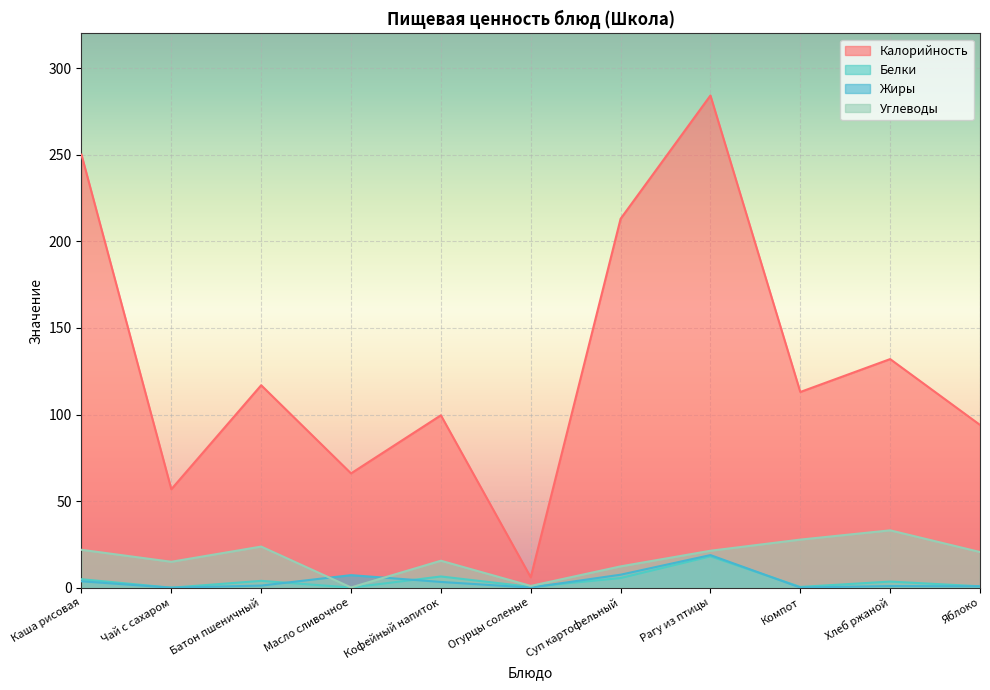

Rank the series by their maximum value, from lowest to highest.

Белки, Жиры, Углеводы, Калорийность